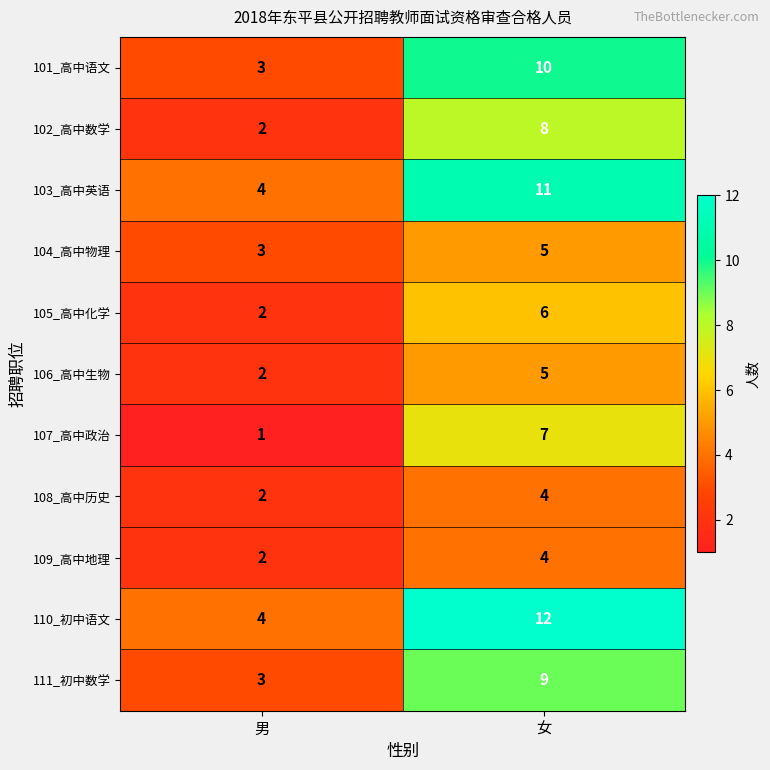

What is the maximum value shown in the chart?

12